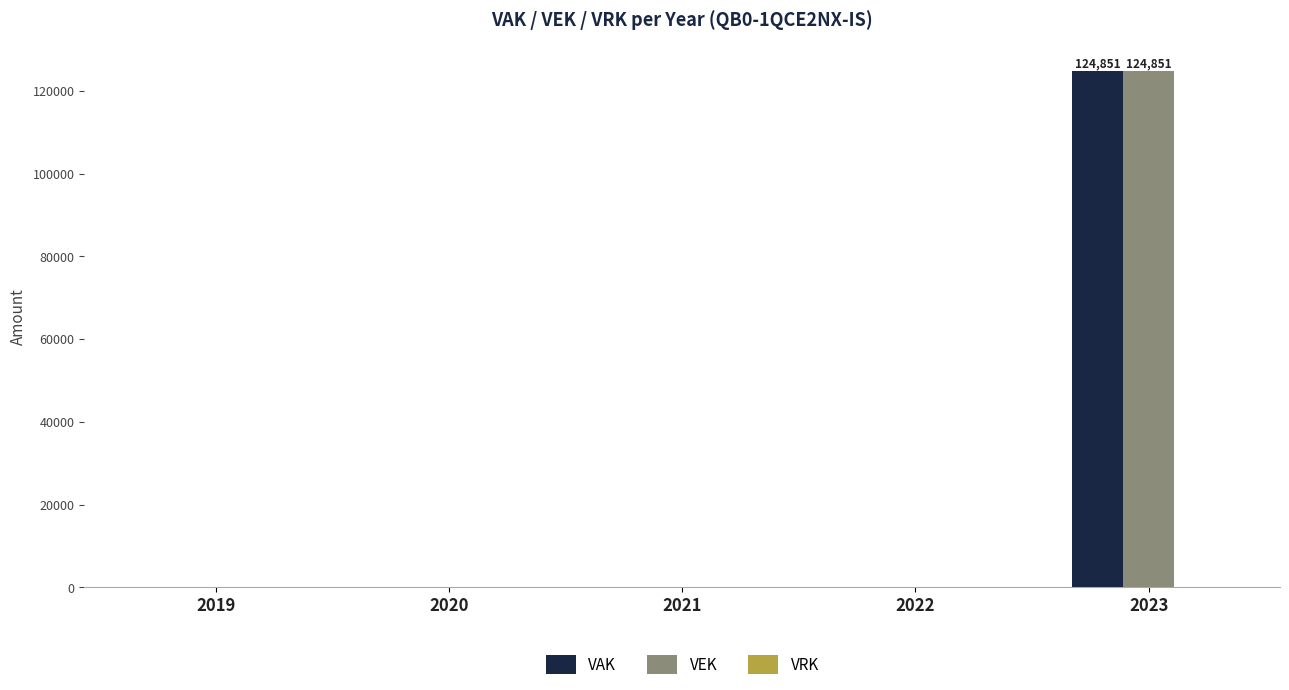

True or false: VAK has a value of 49452 at 2023.

False